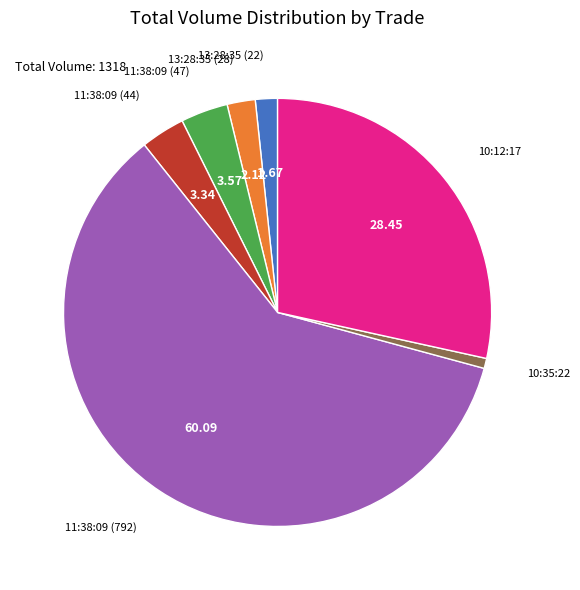

Is there a majority slice in this chart?

Yes